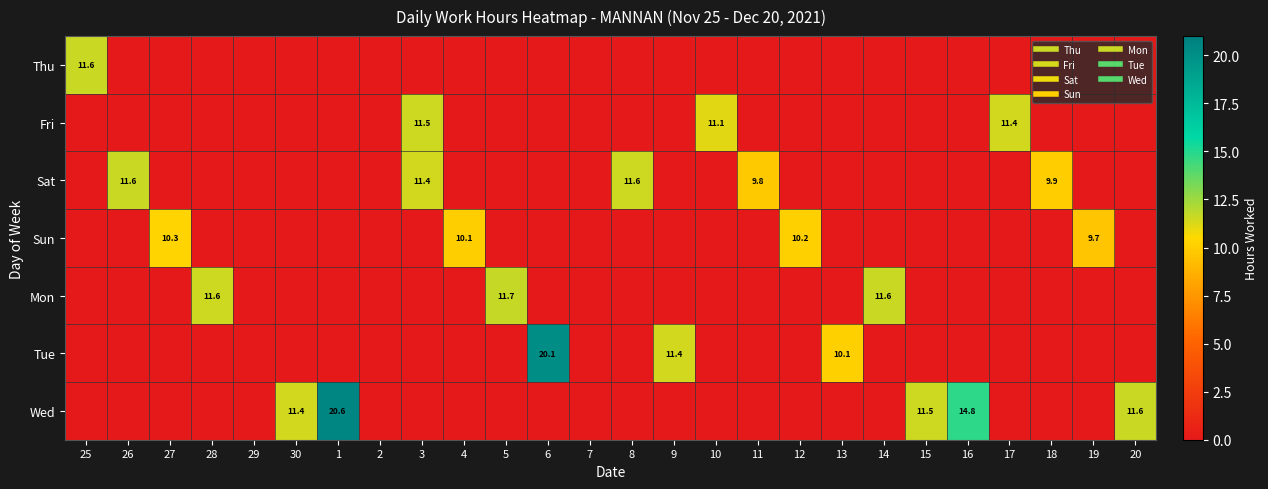

Rank the series by their maximum value, from highest to lowest.

Wed, Tue, Mon, Sat, Thu, Fri, Sun